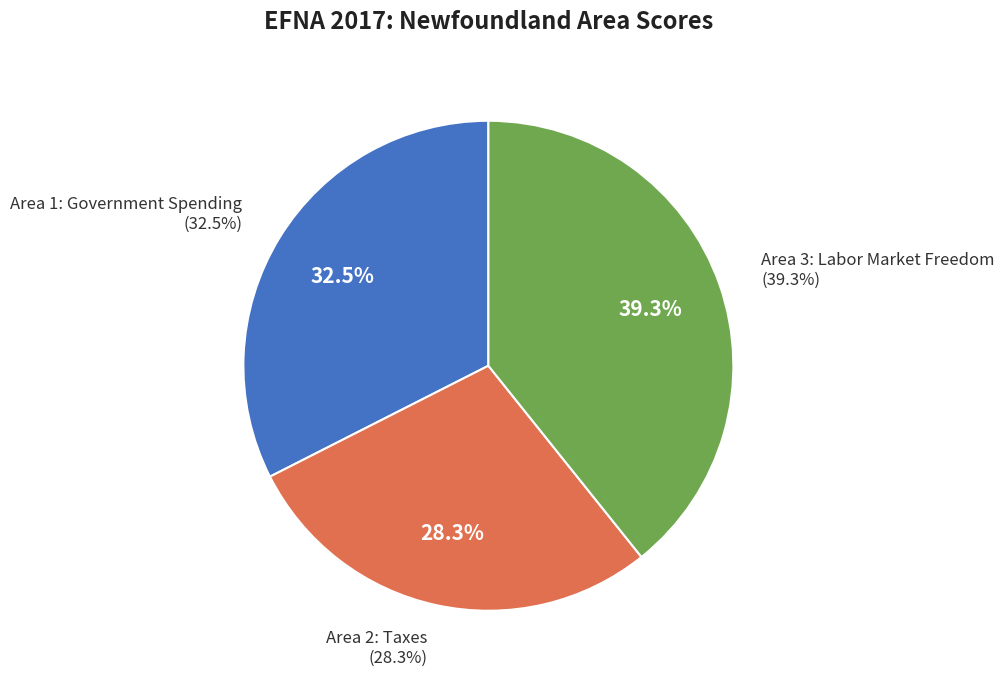

What is the smallest slice in the pie chart?

Area 2: Taxes